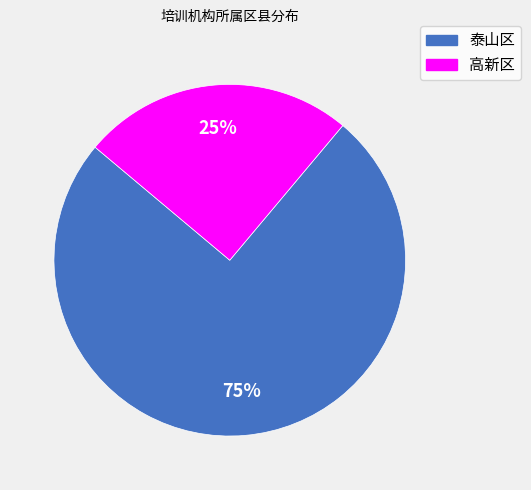

How many segments does this pie chart have?

2